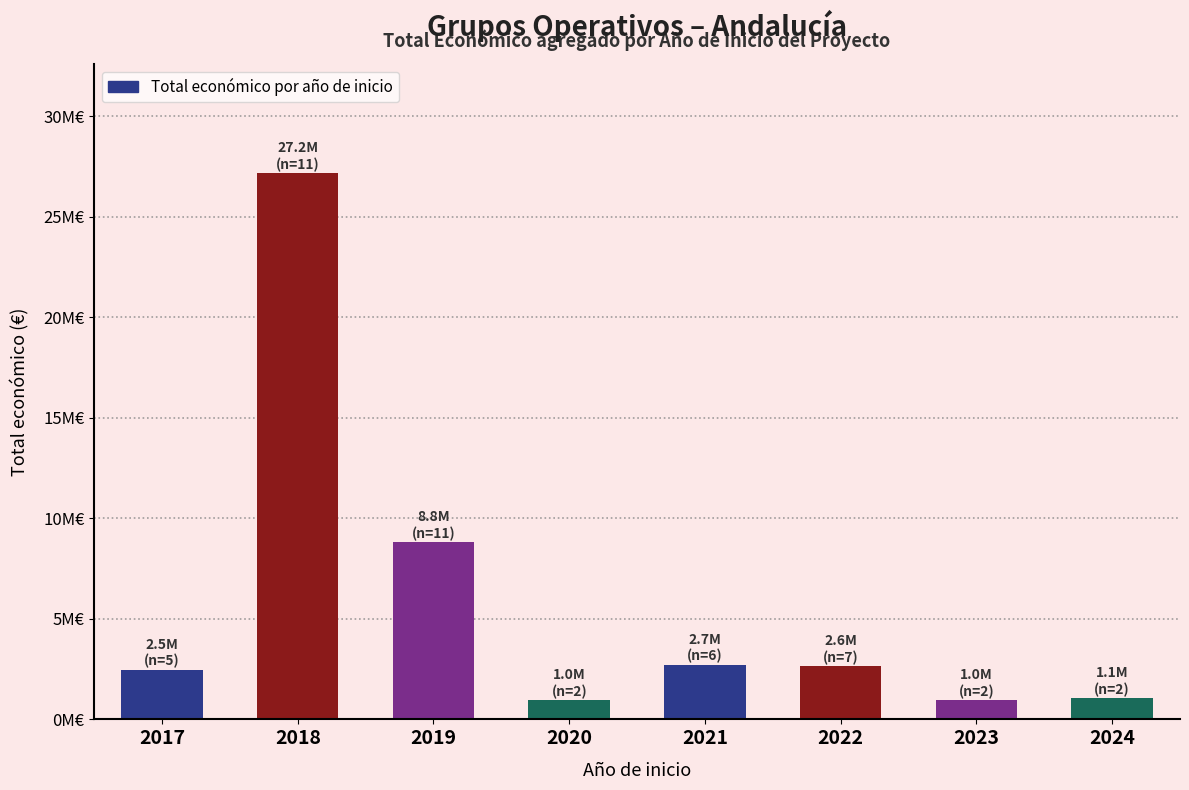

Is it true that the value at 2021 is 3690759?

False